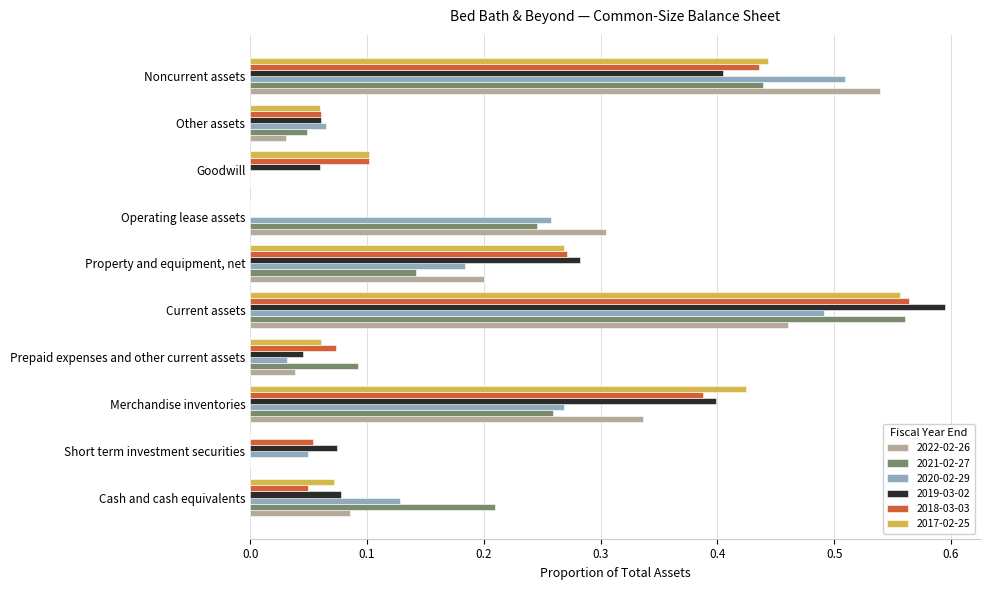

At which category does the chart reach its peak across all series?

Current assets